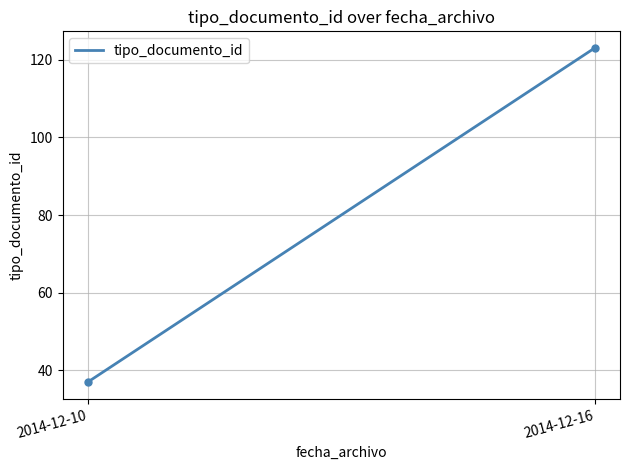

What is the maximum value shown in the chart?

123.0